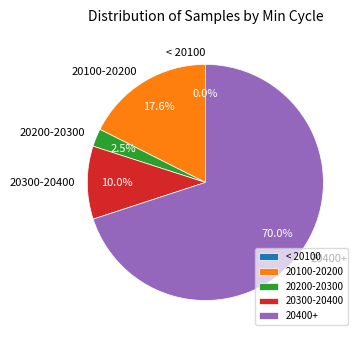

Combined, do 20398 and 20394 account for over 50%?

No